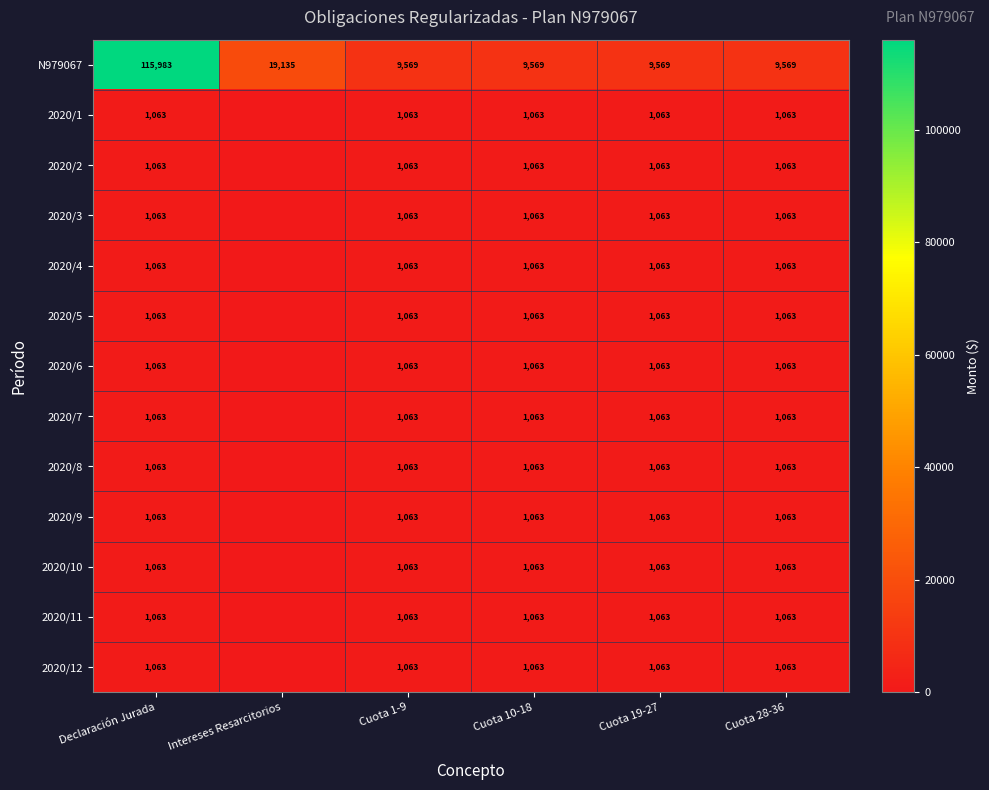

Is the value of 2020/12 at Declaración Jurada greater than the value of N979067 at Cuota 28-36?

No